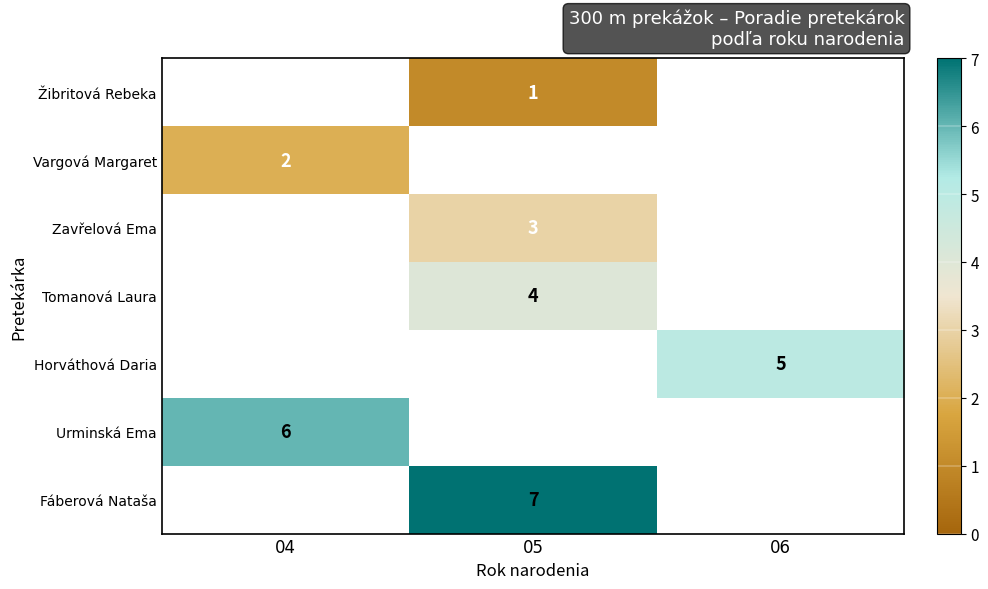

The value of Fáberová Nataša at 05 is 10. True or false?

False